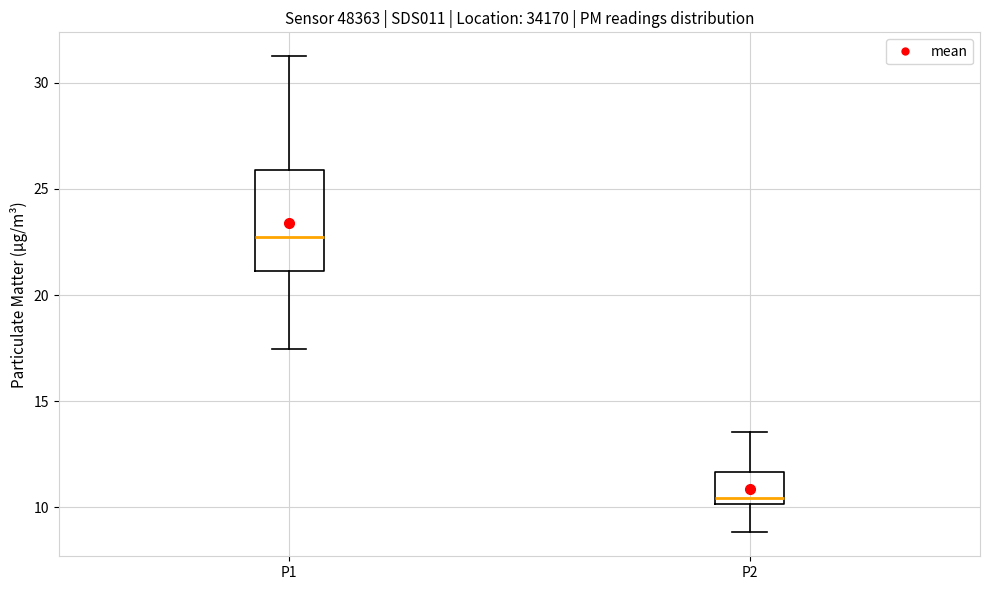

Reading left to right, transcribe this box plot: for each box, give where its median line is, the range the box spans, and where its two whiskers end, as read against the y-axis. The values are not printed on the chart, so give them approximately, as read against the axis.

P1: median 22.5, box 21.0 to 26.0, whiskers 17.5 to 31.5
P2: median 10.5, box 10.0 to 11.5, whiskers 9.0 to 13.5